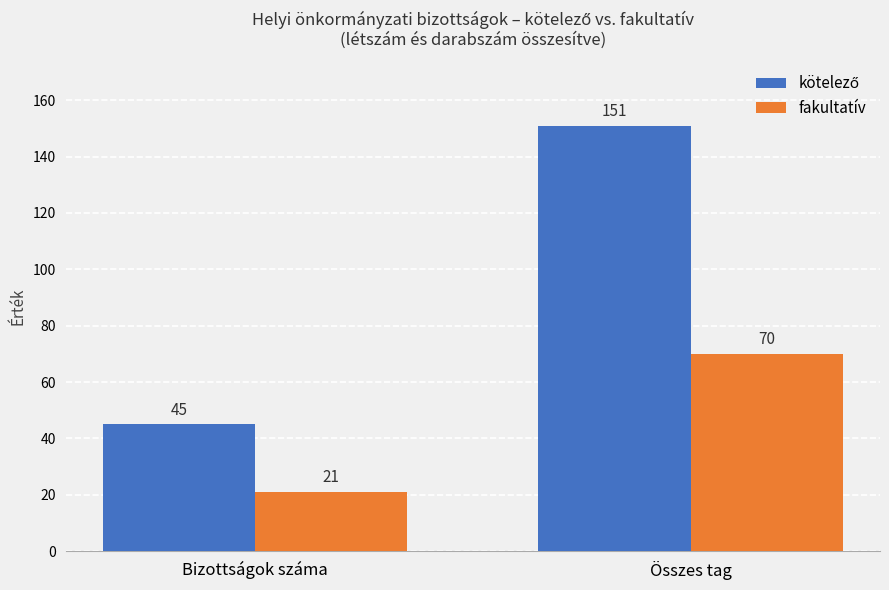

Where is fakultatív nearest to the value 45?

Bizottságok száma